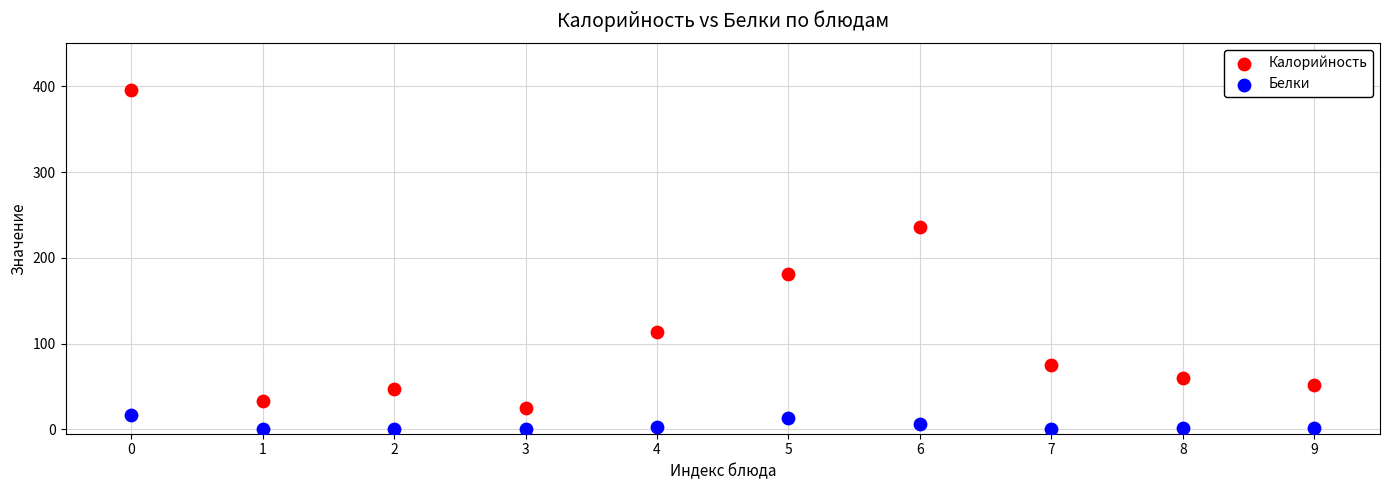

Which series reaches the maximum Y coordinate?

Калорийность